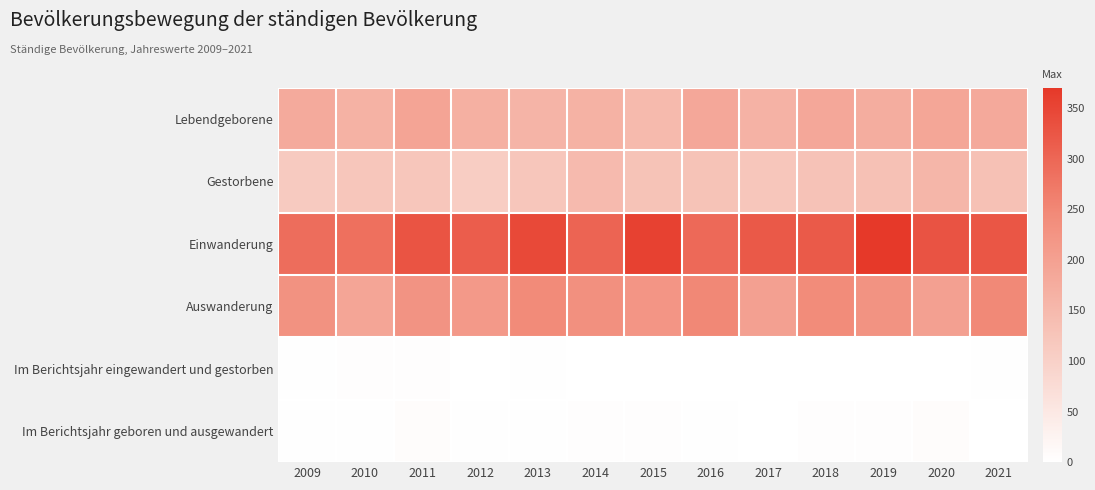

Between 2011 and 2017, which is larger?

2011